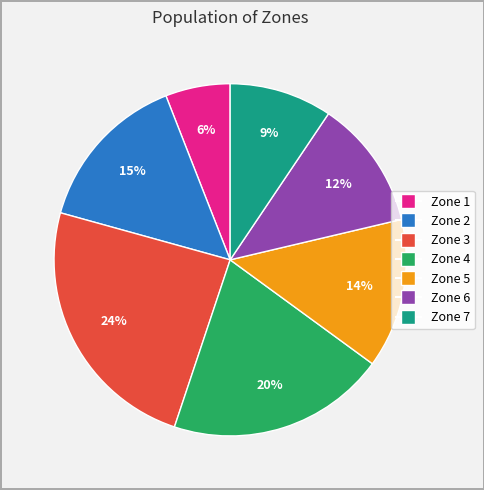

How many segments does this pie chart have?

7